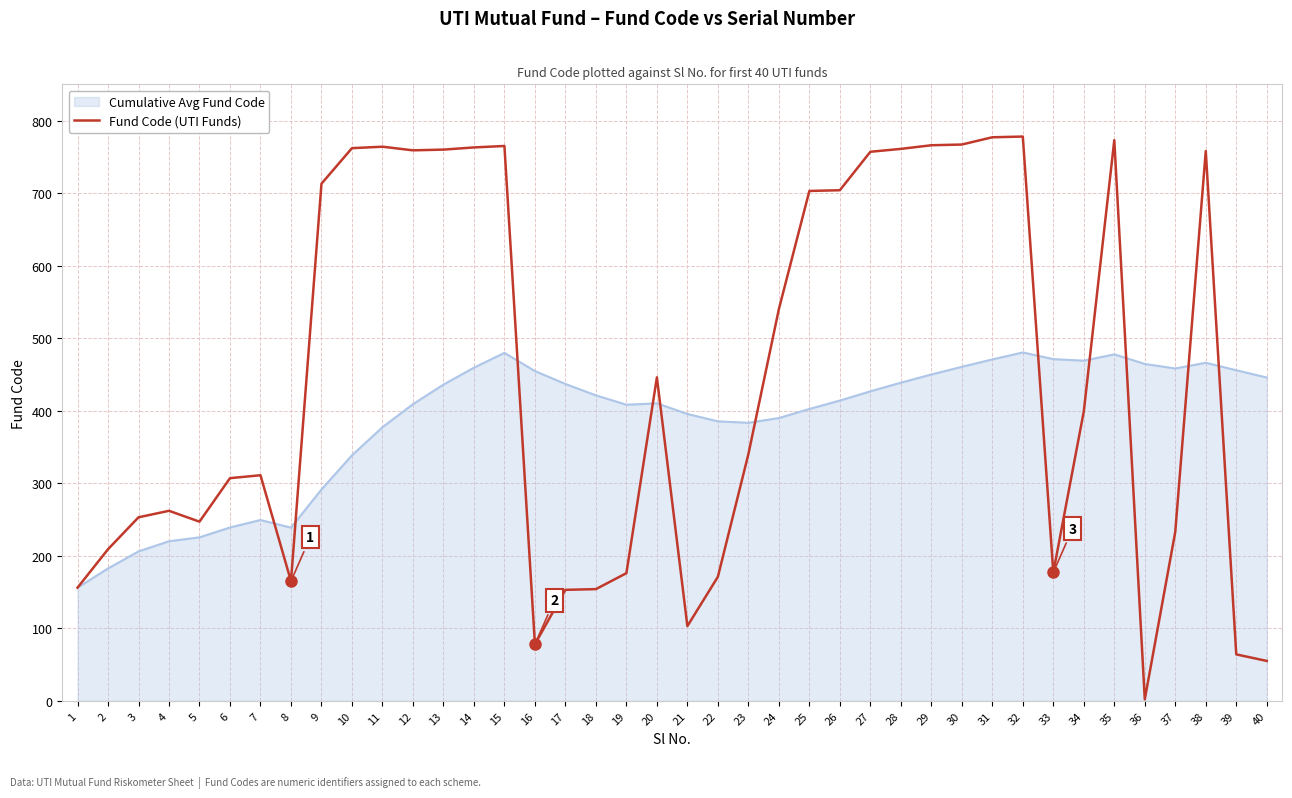

True or false: Cumulative Avg Fund Code has a value of 466.1 at 38.

True